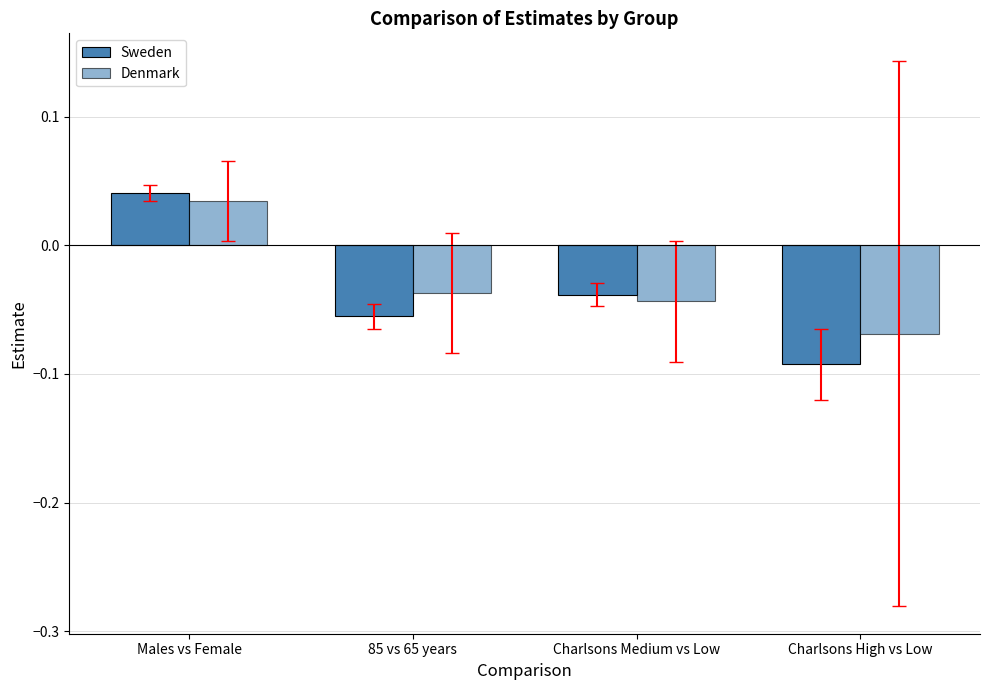

What is the difference between the maximum and minimum values in the Denmark series?

0.1